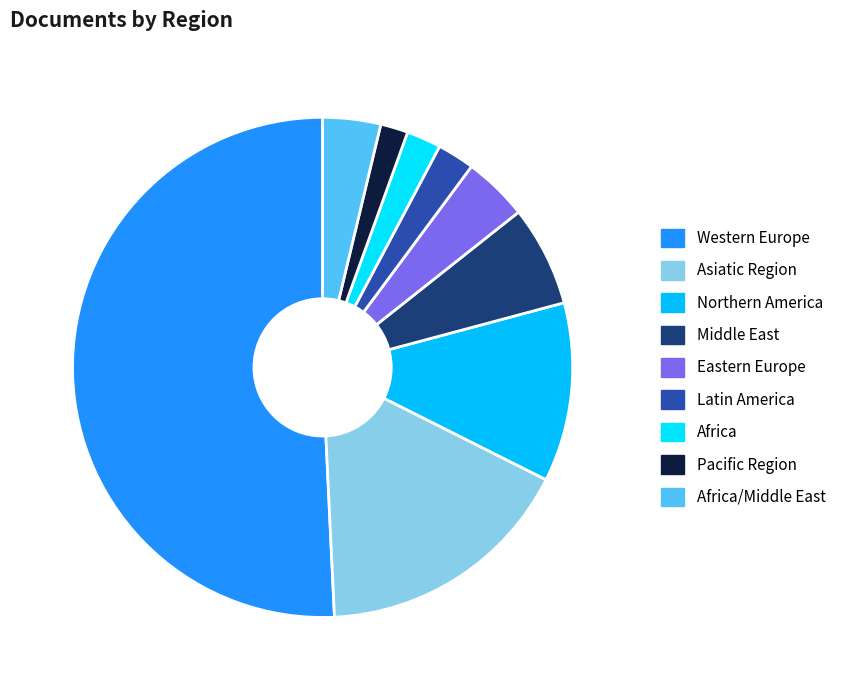

Between Africa and Pacific Region, which is larger?

Africa